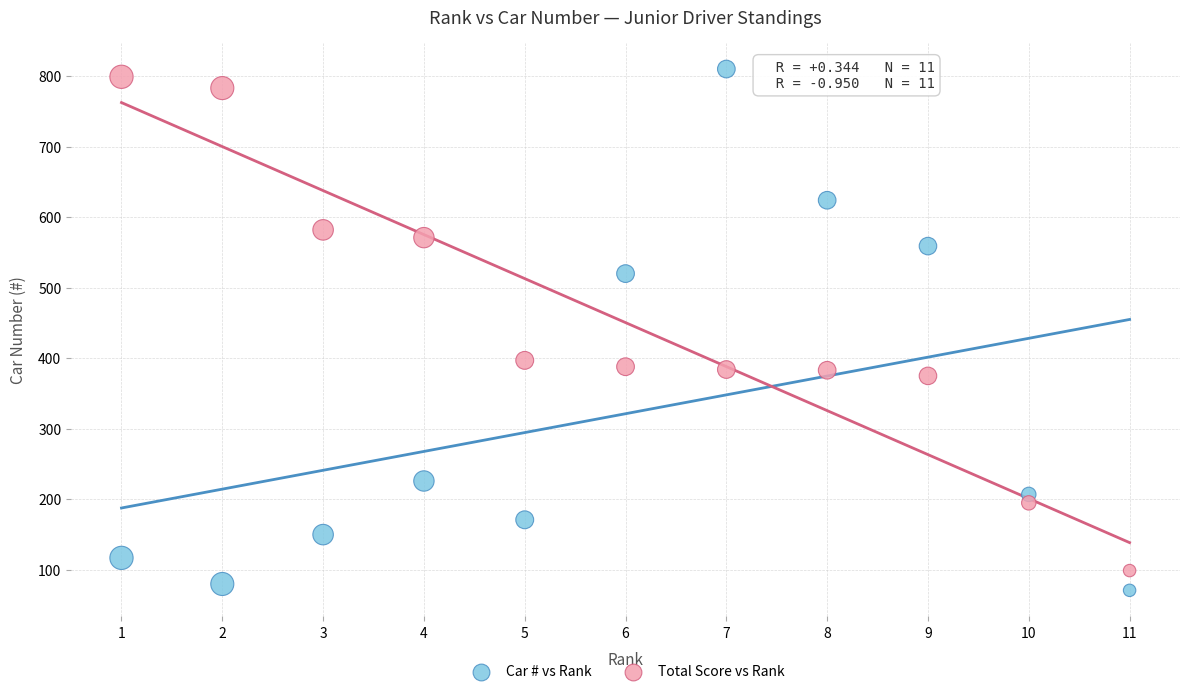

Across all data points, what is the range of X values (max minus min)?

10